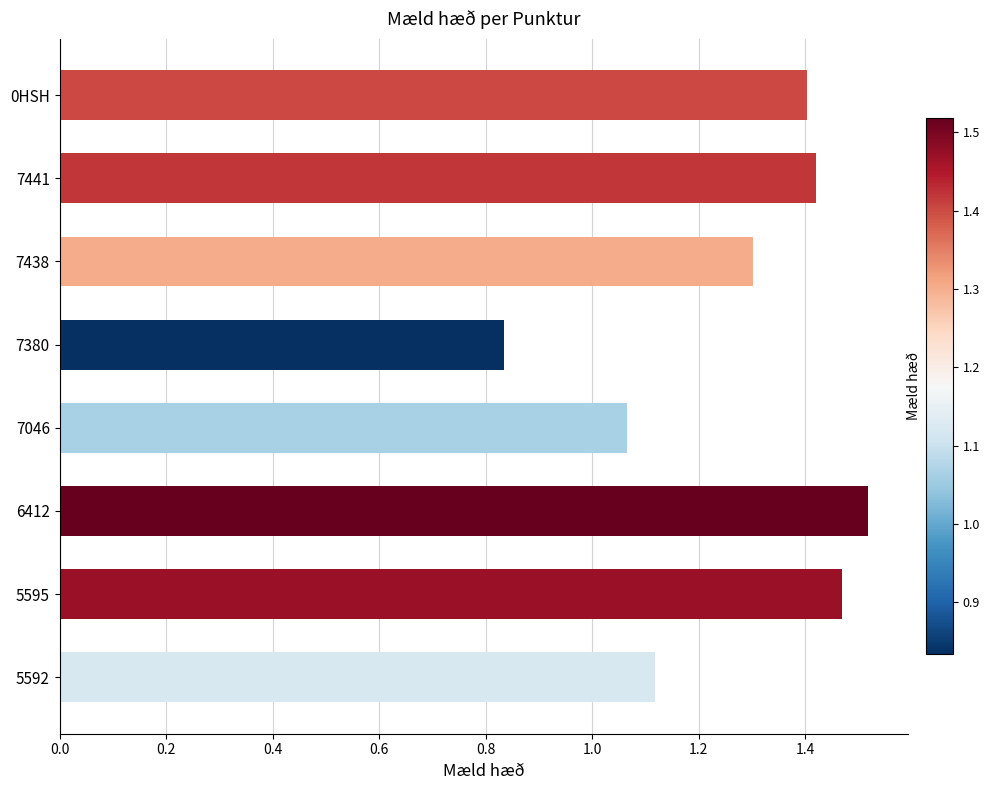

Rank the categories by value from highest to lowest.

6412, 5595, 7441, 0HSH, 7438, 5592, 7046, 7380